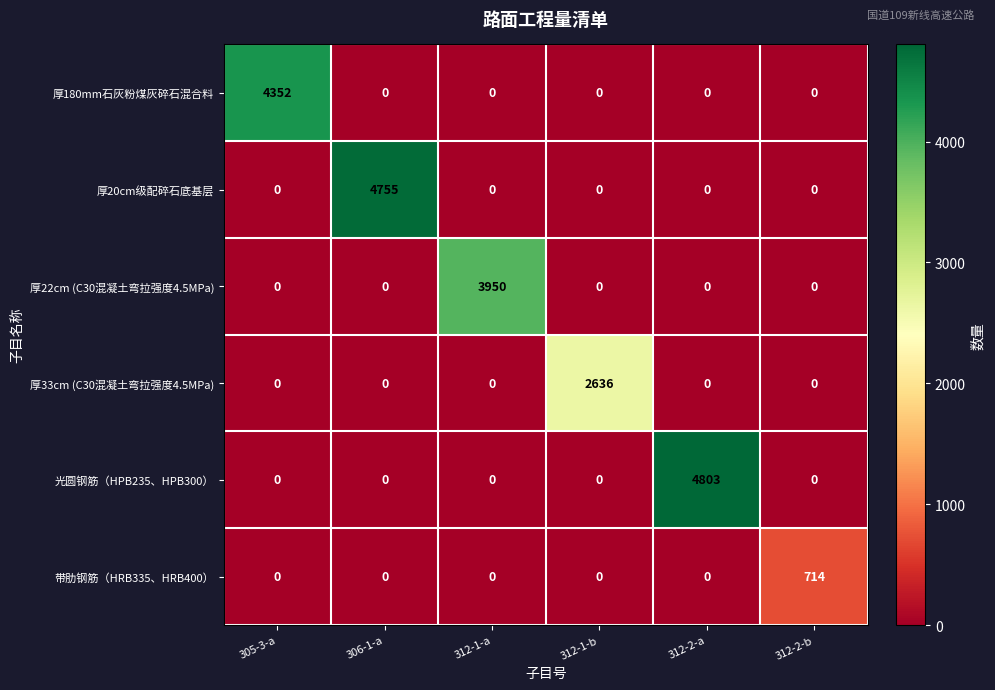

How many positive values does the 厚22cm (C30混凝土弯拉强度4.5MPa) series have?

1